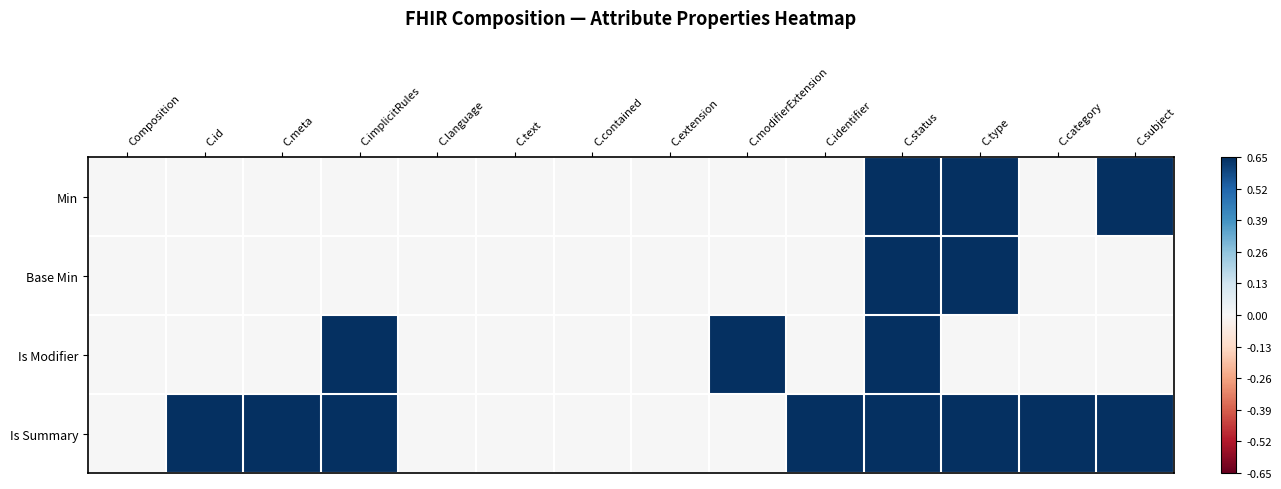

Reading left to right, list all the values displayed in this chart.

Min: Composition=0.0	C.id=0.0	C.meta=0.0	C.implicitRules=0.0	C.language=0.0	C.text=0.0	C.contained=0.0	C.extension=0.0	C.modifierExtension=0.0	C.identifier=0.0	C.status=0.7	C.type=0.7	C.category=0.0	C.subject=0.7
Base Min: Composition=0.0	C.id=0.0	C.meta=0.0	C.implicitRules=0.0	C.language=0.0	C.text=0.0	C.contained=0.0	C.extension=0.0	C.modifierExtension=0.0	C.identifier=0.0	C.status=0.7	C.type=0.7	C.category=0.0	C.subject=0.0
Is Modifier: Composition=0.0	C.id=0.0	C.meta=0.0	C.implicitRules=0.7	C.language=0.0	C.text=0.0	C.contained=0.0	C.extension=0.0	C.modifierExtension=0.7	C.identifier=0.0	C.status=0.7	C.type=0.0	C.category=0.0	C.subject=0.0
Is Summary: Composition=0.0	C.id=0.7	C.meta=0.7	C.implicitRules=0.7	C.language=0.0	C.text=0.0	C.contained=0.0	C.extension=0.0	C.modifierExtension=0.0	C.identifier=0.7	C.status=0.7	C.type=0.7	C.category=0.7	C.subject=0.7